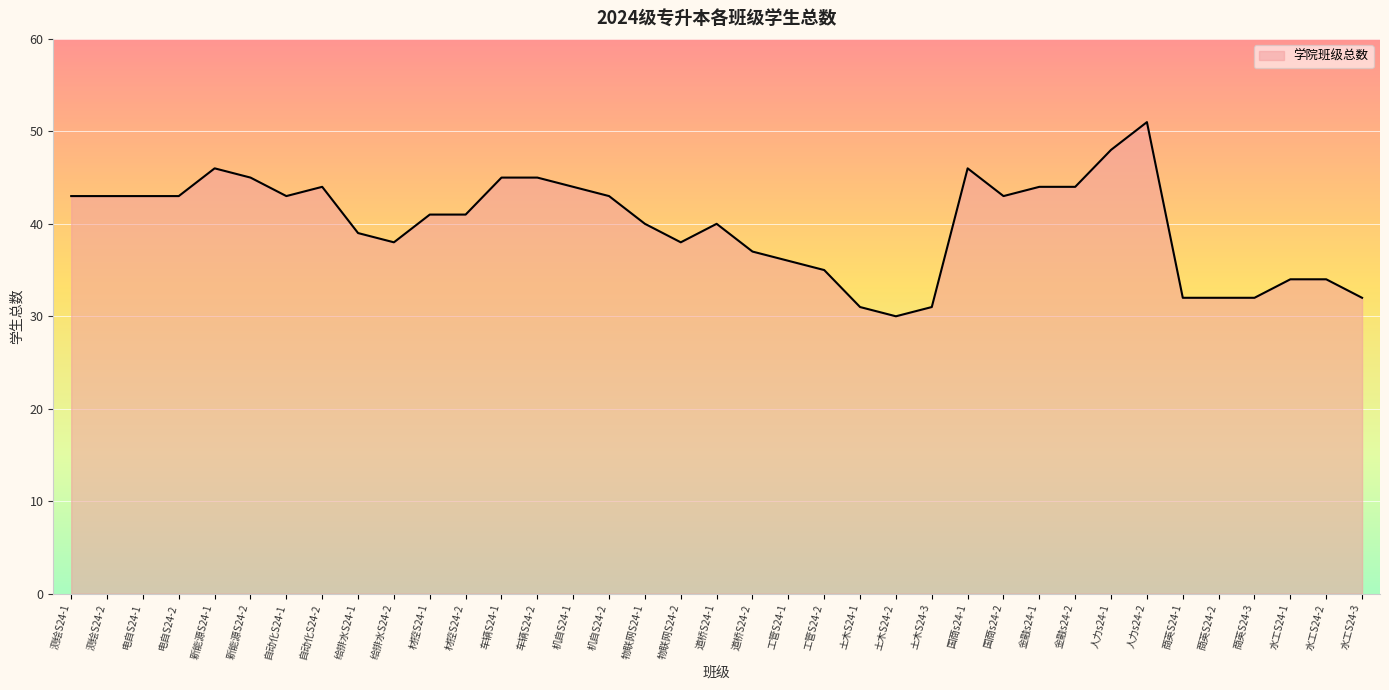

How many lines are shown in the chart?

1